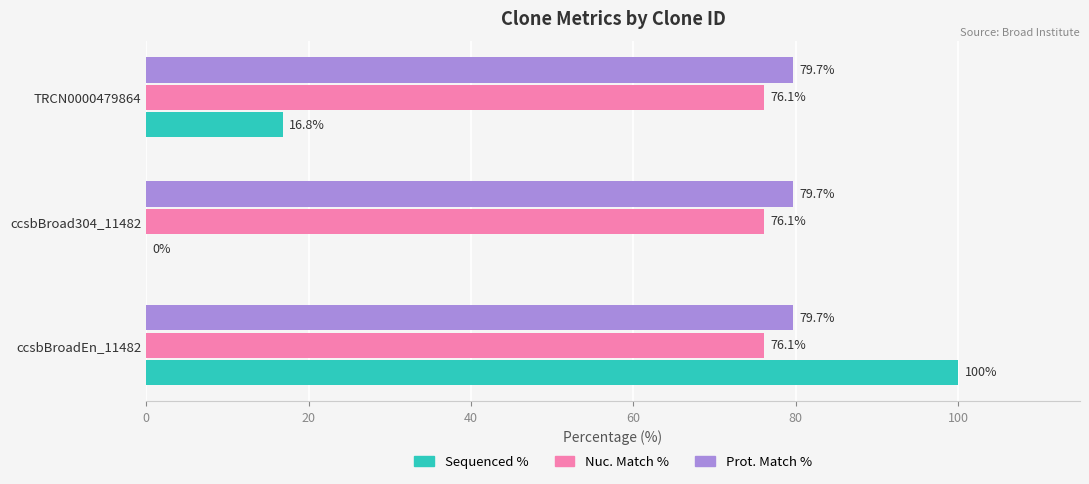

What is the sum of all Sequenced % values?

116.8